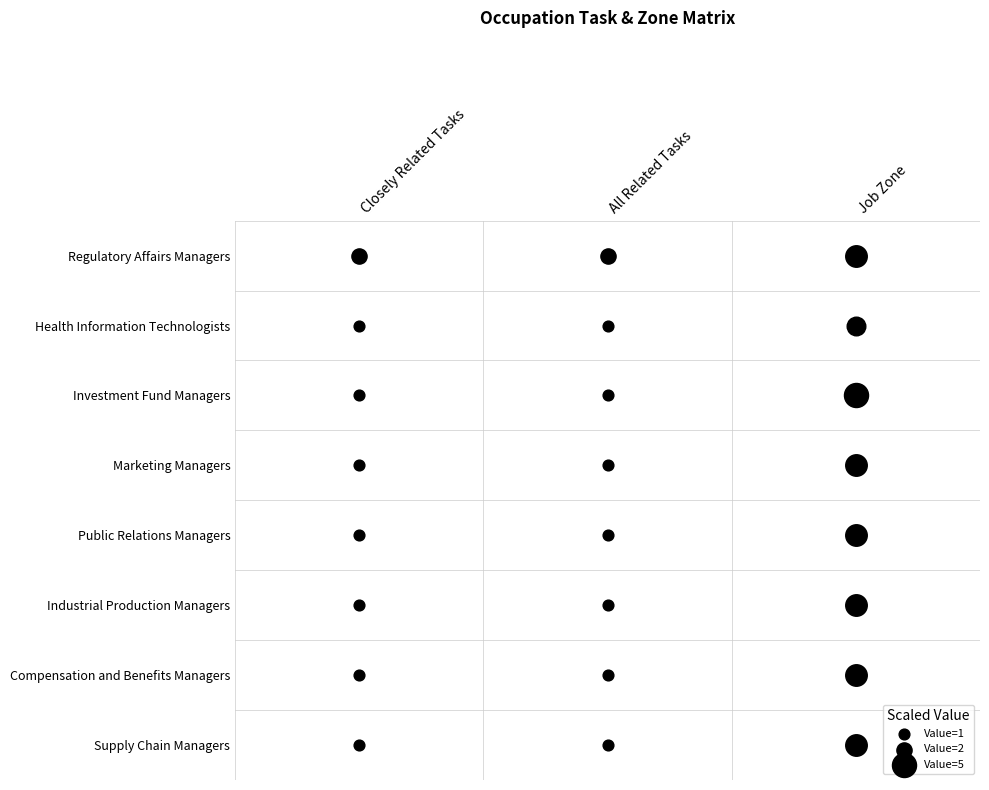

The Supply Chain Managers series shows 7 at 2. True or false?

False